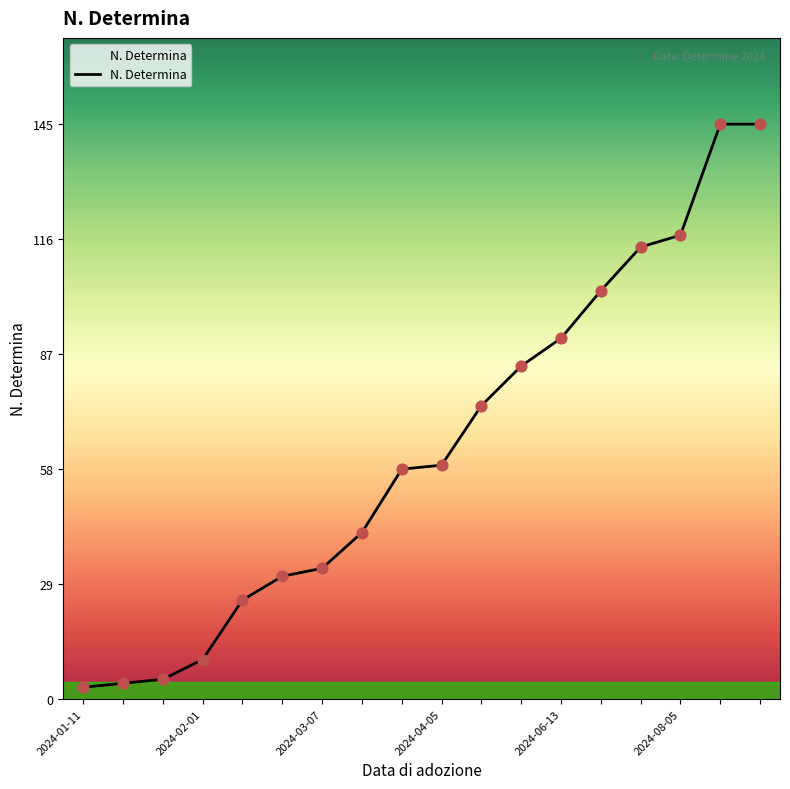

What is the maximum value shown in the chart?

145